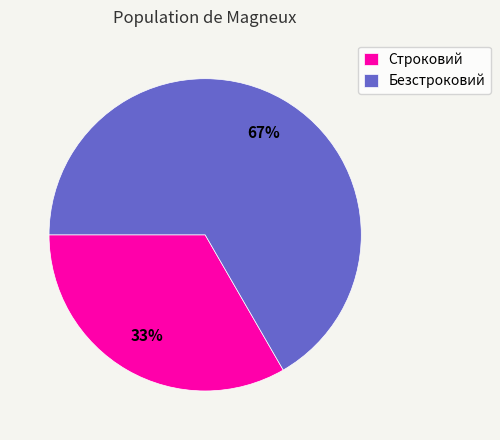

Rank the categories by value from lowest to highest.

Строковий, Безстроковий